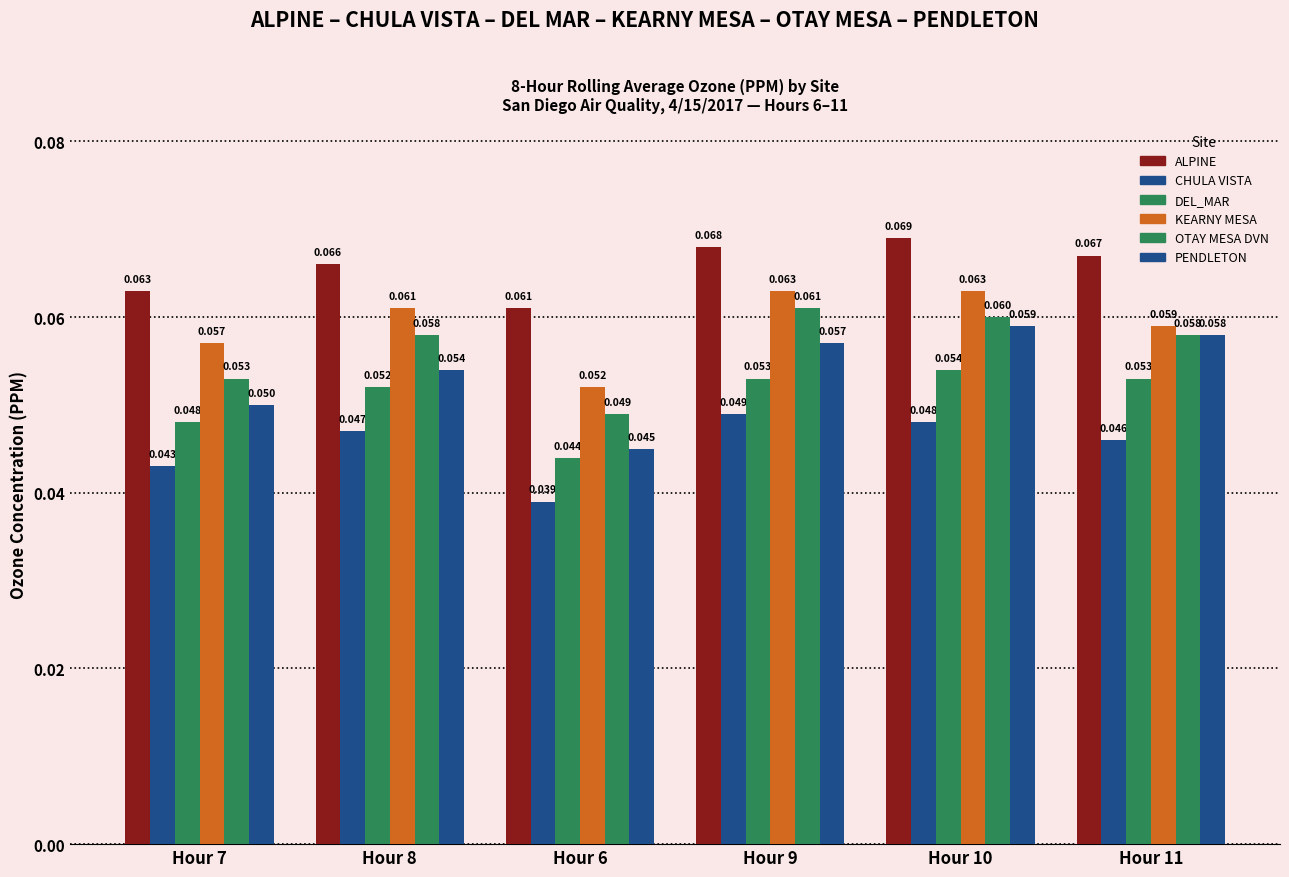

Reading left to right, list all the values displayed in this chart.

ALPINE: Hour 7=0.1	Hour 8=0.1	Hour 6=0.1	Hour 9=0.1	Hour 10=0.1	Hour 11=0.1
CHULA VISTA: Hour 7=0.0	Hour 8=0.0	Hour 6=0.0	Hour 9=0.0	Hour 10=0.0	Hour 11=0.0
DEL_MAR: Hour 7=0.0	Hour 8=0.1	Hour 6=0.0	Hour 9=0.1	Hour 10=0.1	Hour 11=0.1
KEARNY MESA: Hour 7=0.1	Hour 8=0.1	Hour 6=0.1	Hour 9=0.1	Hour 10=0.1	Hour 11=0.1
OTAY MESA DVN: Hour 7=0.1	Hour 8=0.1	Hour 6=0.0	Hour 9=0.1	Hour 10=0.1	Hour 11=0.1
PENDLETON: Hour 7=0.1	Hour 8=0.1	Hour 6=0.0	Hour 9=0.1	Hour 10=0.1	Hour 11=0.1